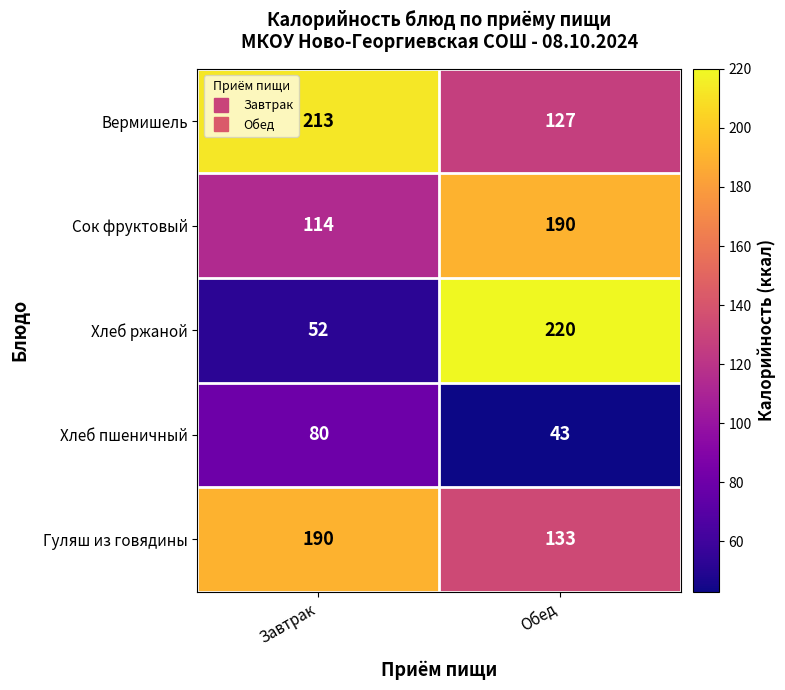

The Вермишель series shows 213 at Завтрак. True or false?

True